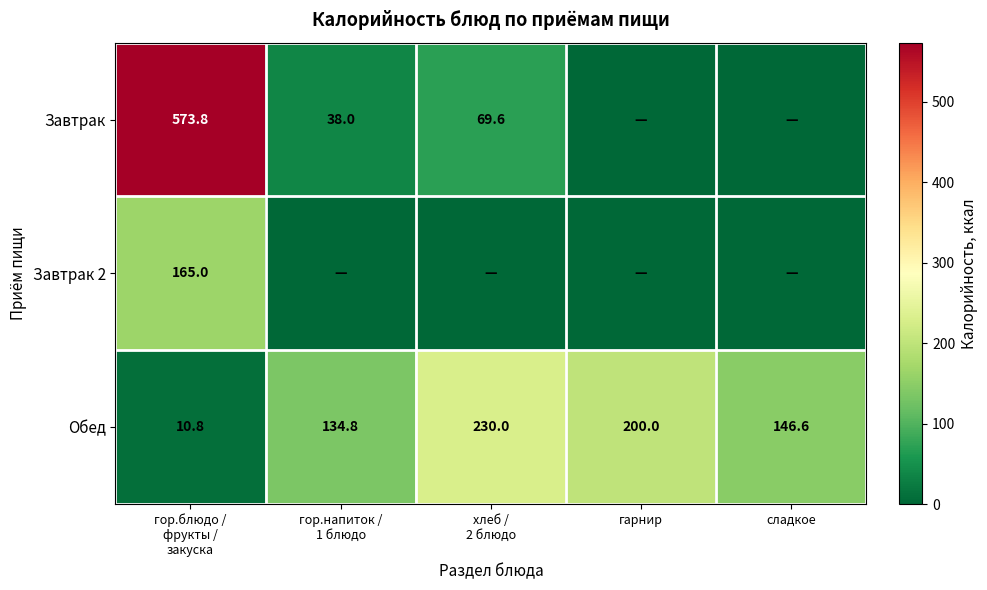

At how many categories does at least one series exceed 10?

5